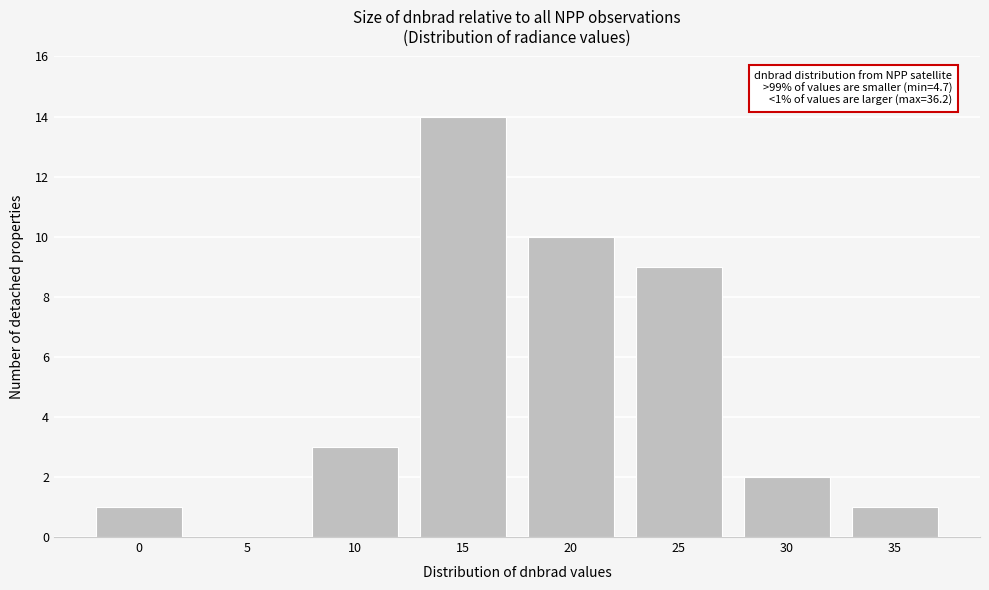

Reading left to right, extract all data points from this chart.

0=1	5=0	10=3	15=14	20=10	25=9	30=2	35=1